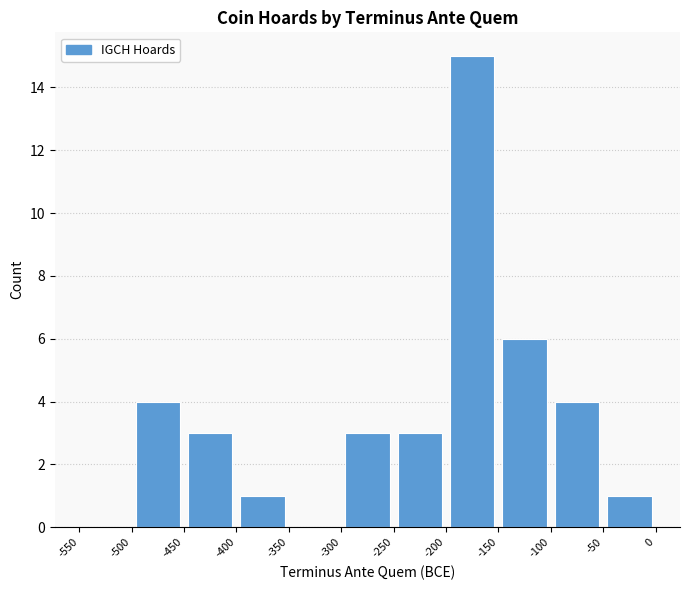

Reading left to right, transcribe this chart: for each bar, give the range it covers on the x-axis and its height. The values are not printed on the chart, so give them approximately, as read against the axis.

-550 to -500: 0
-500 to -450: 4
-450 to -400: 3
-400 to -350: 1
-350 to -300: 0
-300 to -250: 3
-250 to -200: 3
-200 to -150: 15
-150 to -100: 6
-100 to -50: 4
-50 to 0: 1